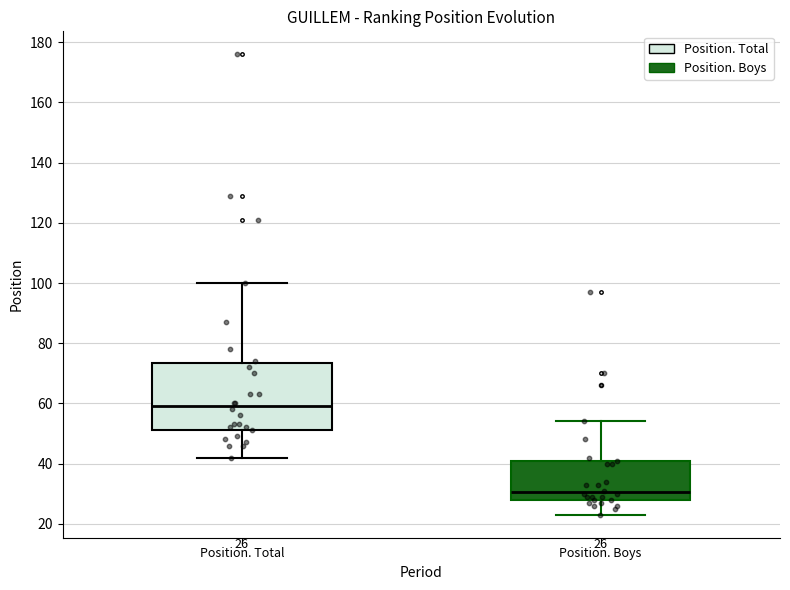

Which box's median line is the lowest?

Position. Boys